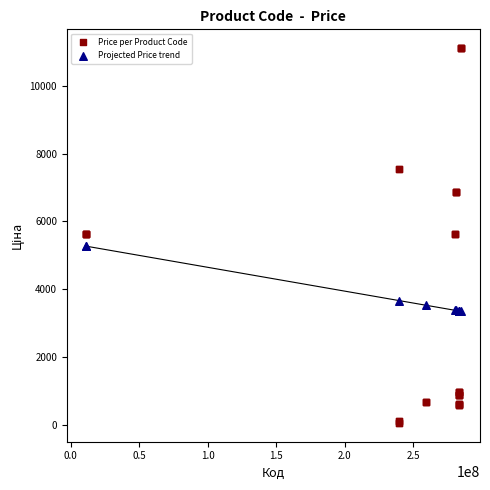

Which series reaches the minimum Y coordinate?

Price per Product Code